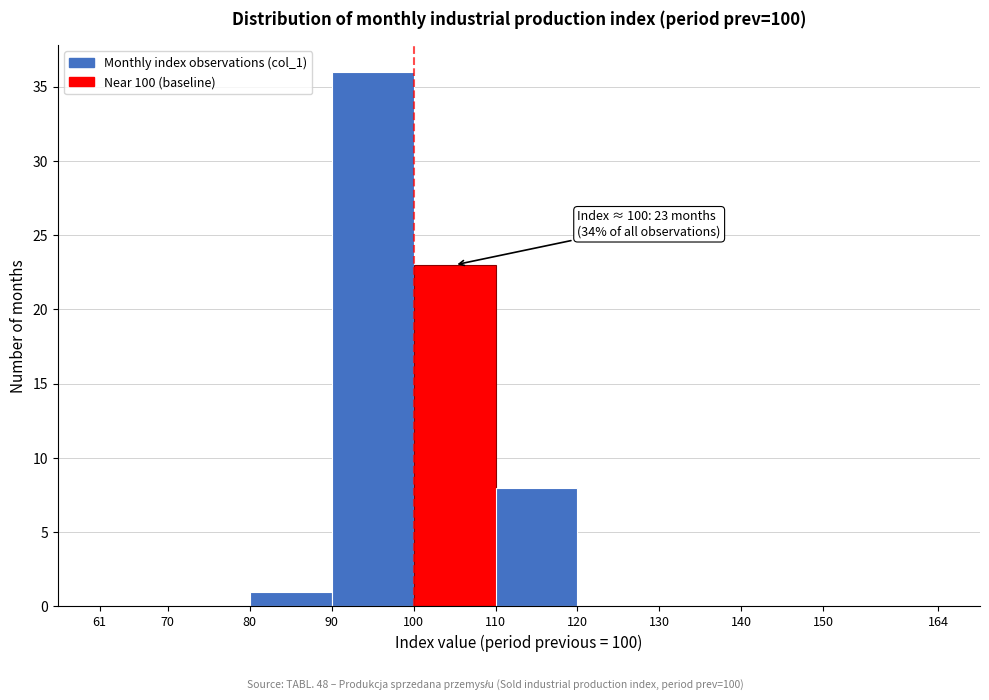

Over which range of the x-axis is the bar tallest?

90 to 100